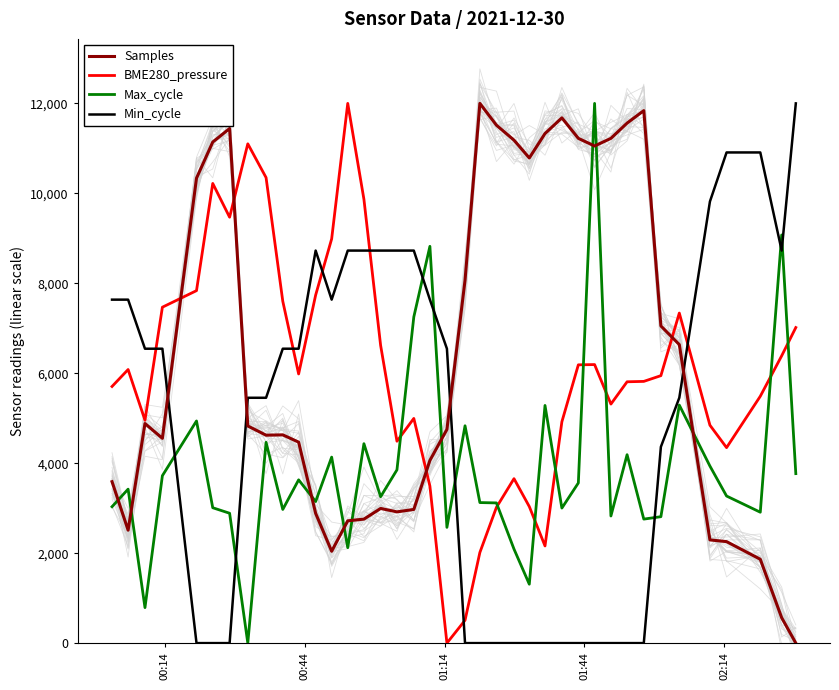

What are all the series names shown in the legend?

Samples, BME280_pressure, Max_cycle, Min_cycle